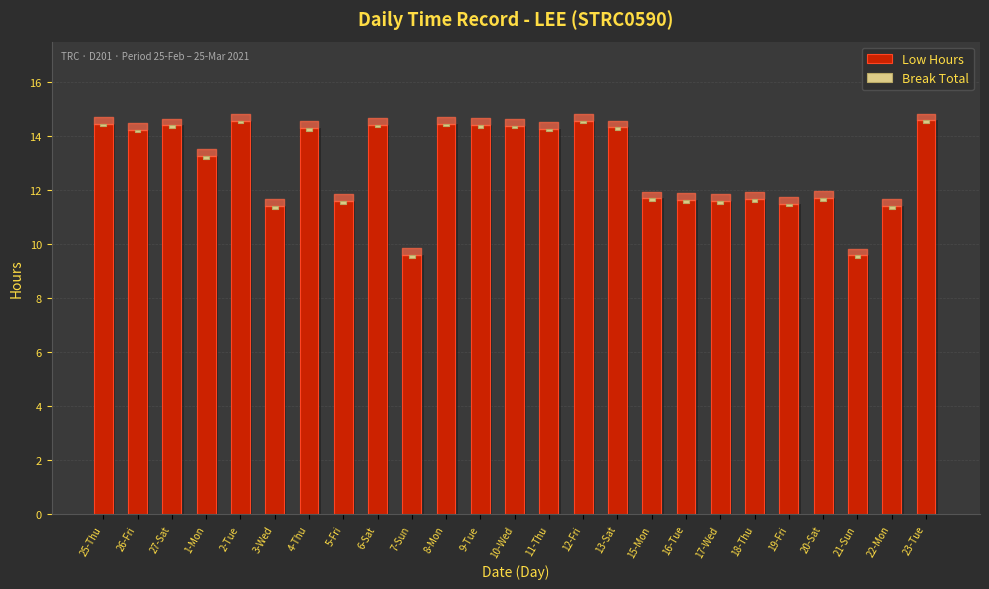

What is the average value of the Break Total series?

0.1